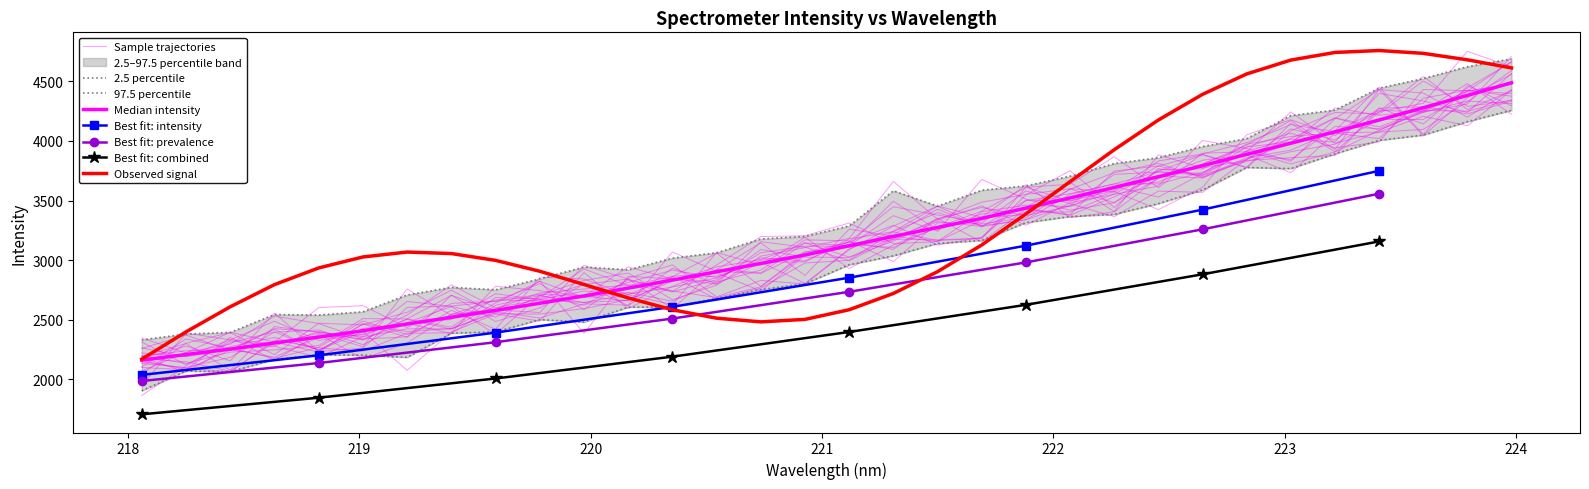

The value at 218.8244 is 1492.2. True or false?

False